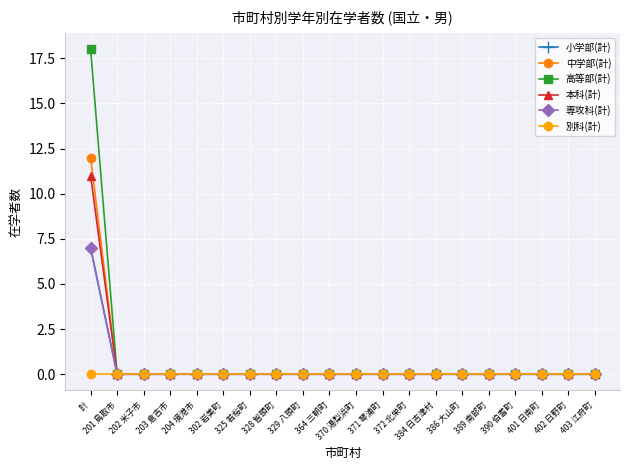

Is this an area chart (filled region under the line)?

No